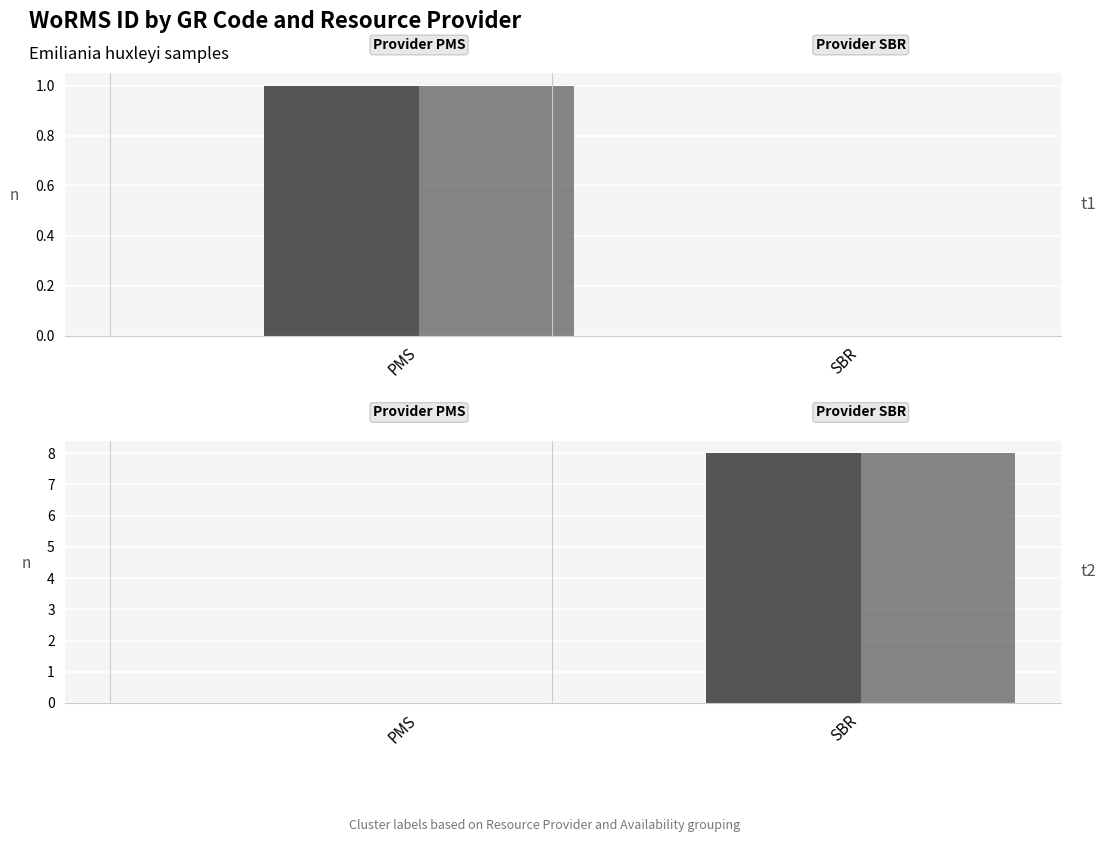

How many values in the On-site or remote series are below 8?

1